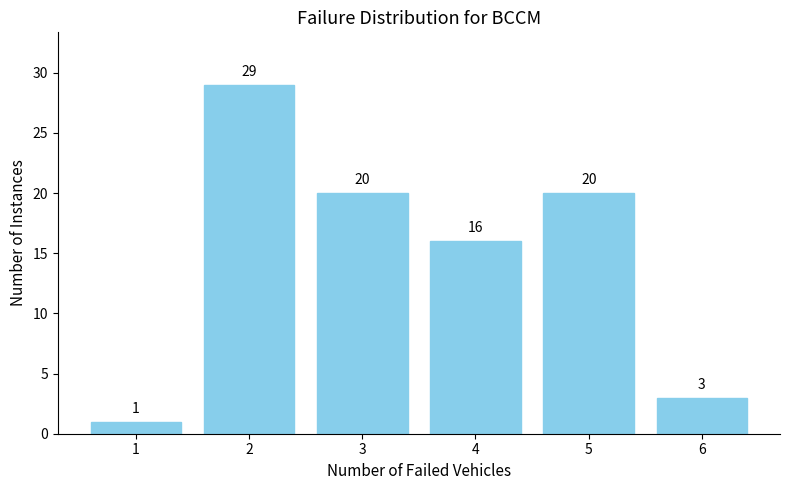

Reading left to right, transcribe all the data shown in this chart.

1=1	2=29	3=20	4=16	5=20	6=3